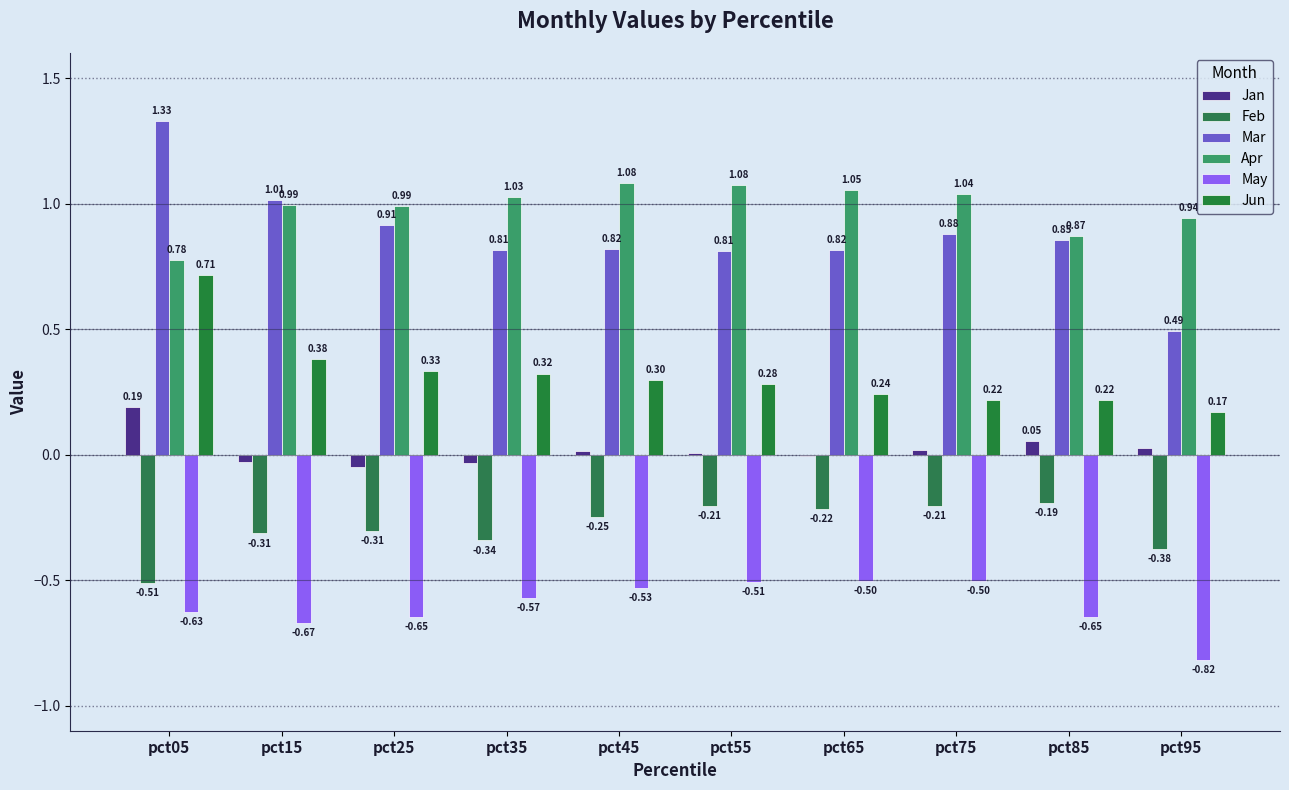

At how many categories does at least one series exceed 1?

7